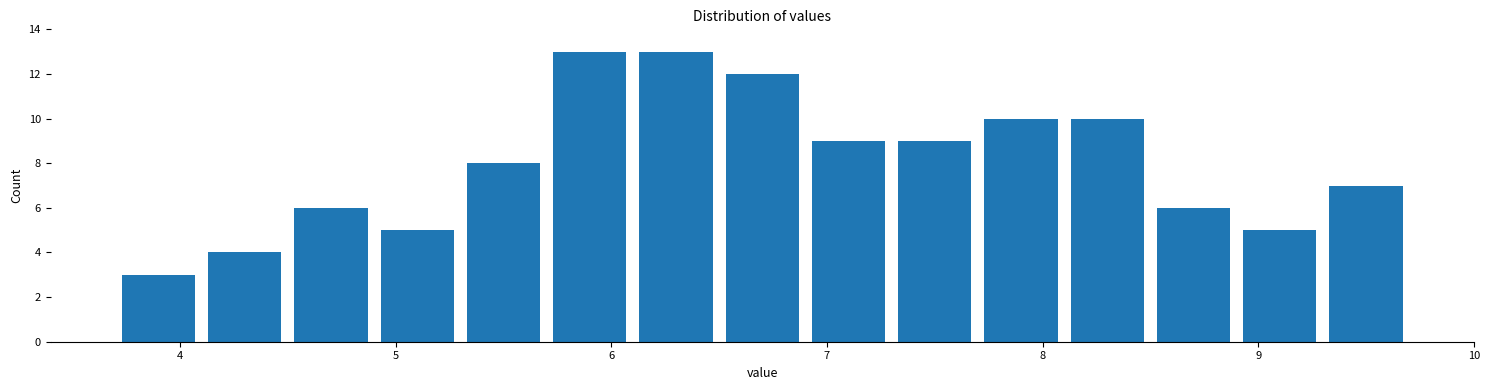

How tall is the bar that spans 3.7 to 4.1 on the x-axis? The values are not printed on the chart, so give them approximately, as read against the axis.

3